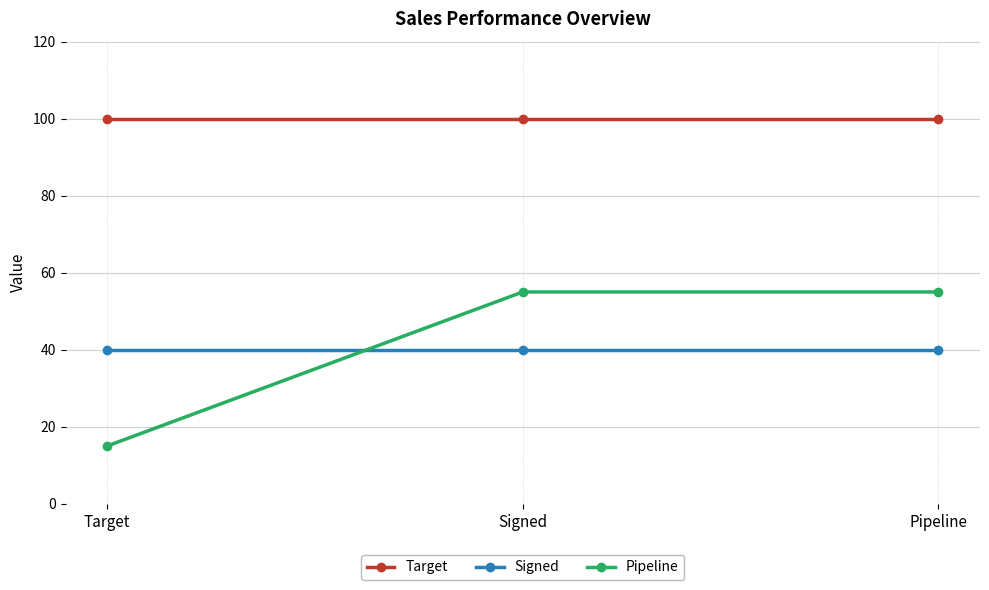

Reading right to left, extract all data points from this chart.

Target: Pipeline=100	Signed=100	Target=100
Signed: Pipeline=40	Signed=40	Target=40
Pipeline: Pipeline=55	Signed=55	Target=15